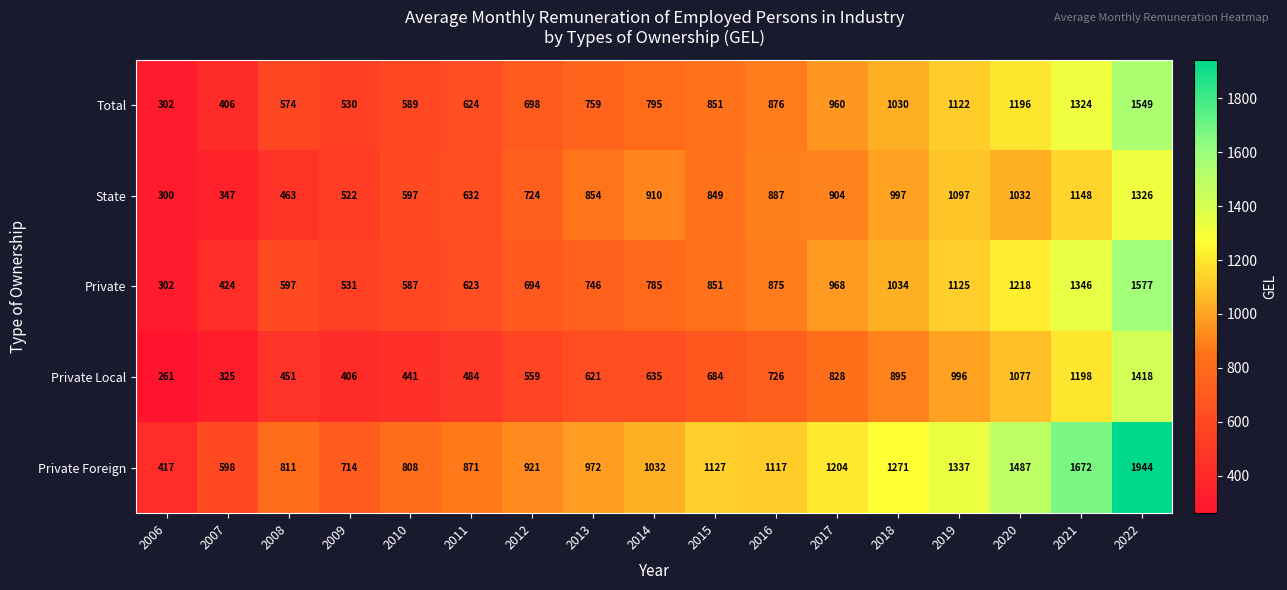

What is the sum of the Private Foreign values at 2007 and 2019?

1935